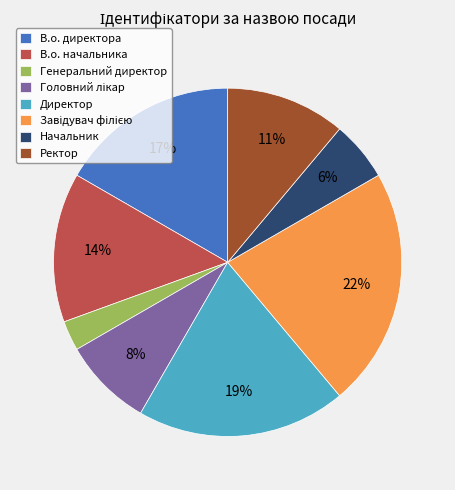

Count the number of slices in the pie.

8